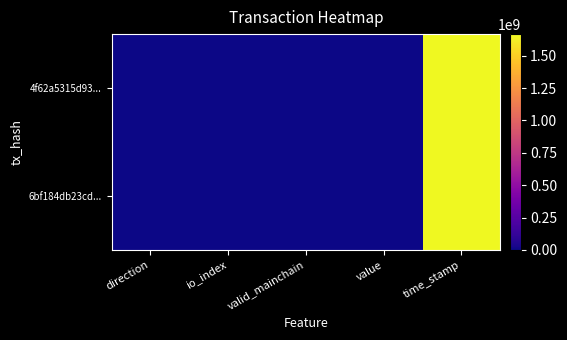

Reading left to right, extract all data points from this chart.

4f62a5315d93...: direction=-1.0	io_index=5.0	valid_mainchain=1.0	value=0.0	time_stamp=1666896524.0
6bf184db23cd...: direction=1.0	io_index=15.0	valid_mainchain=1.0	value=0.0	time_stamp=1666896246.0